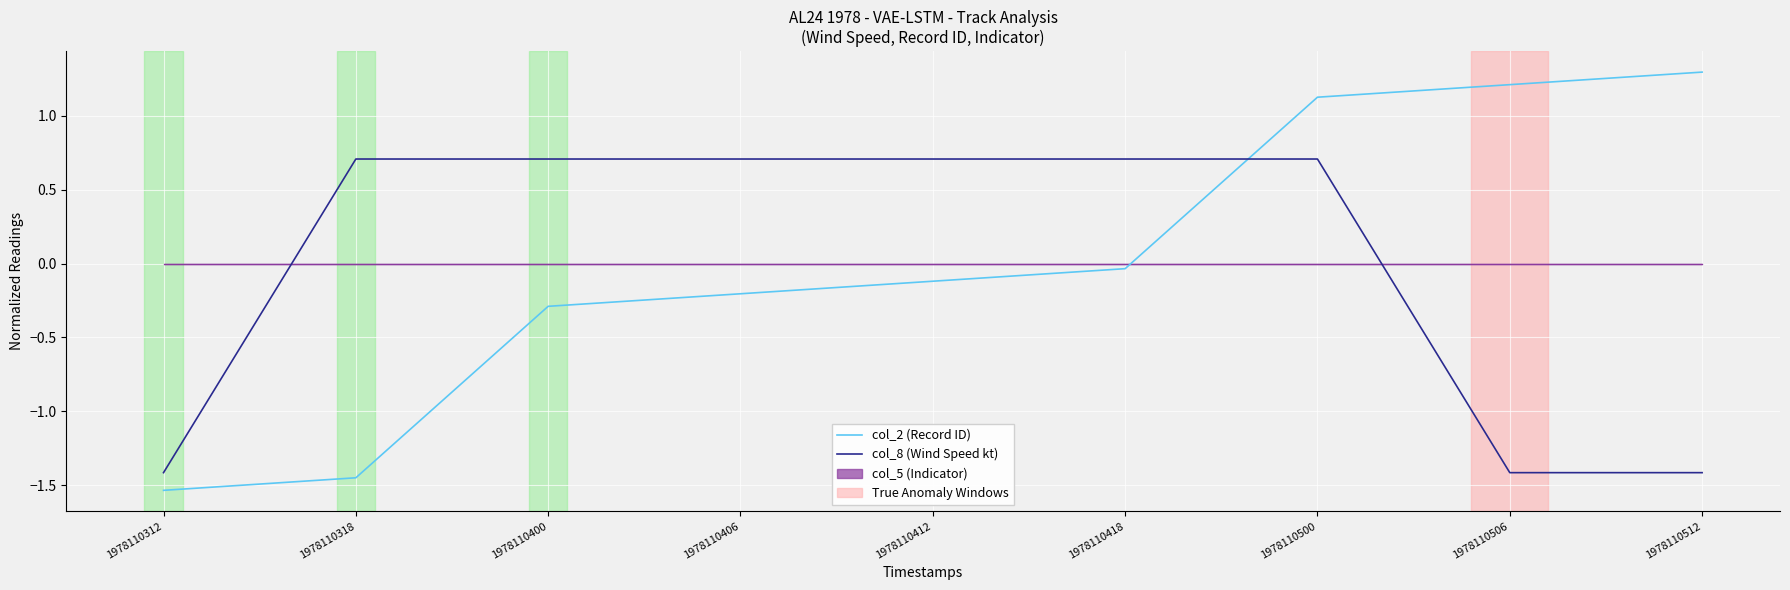

Is it true that col_2 (Record ID) equals -0.2 at 1978110406?

True